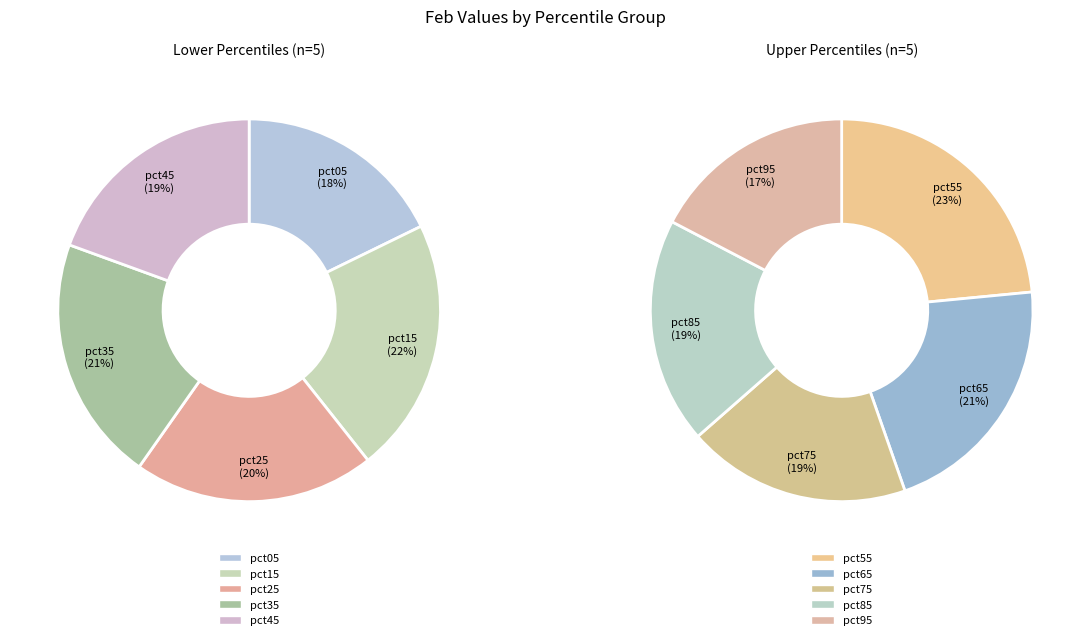

What portion of the pie excludes pct05?

89.9%